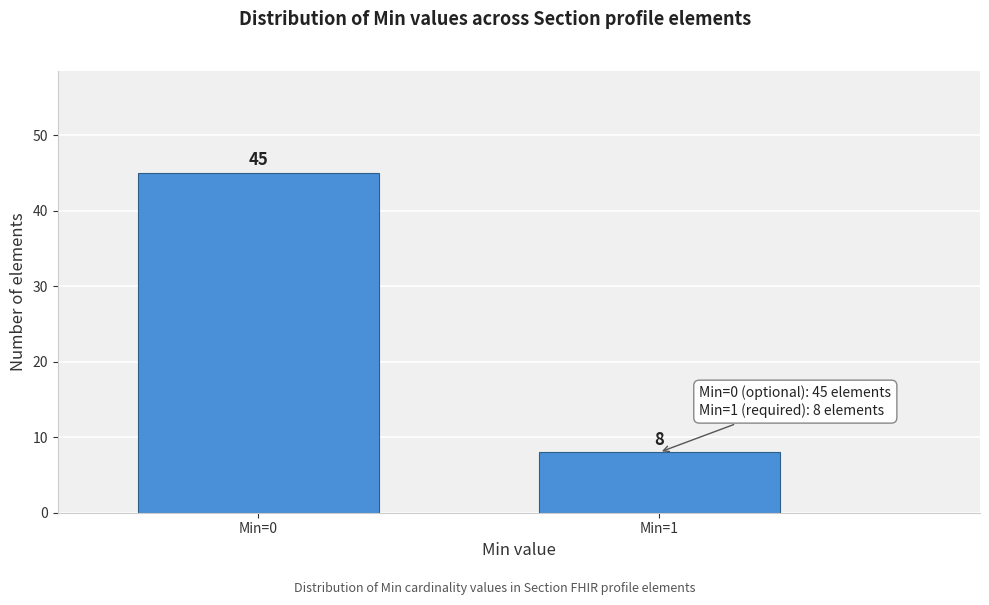

Reading right to left, transcribe all the data shown in this chart.

8	45